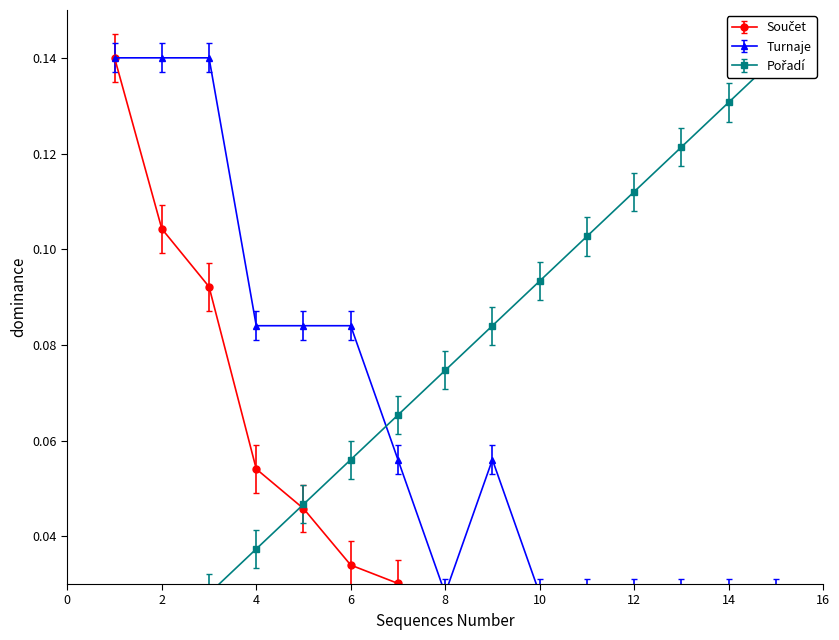

Read the Pořadí value at 6.

0.1